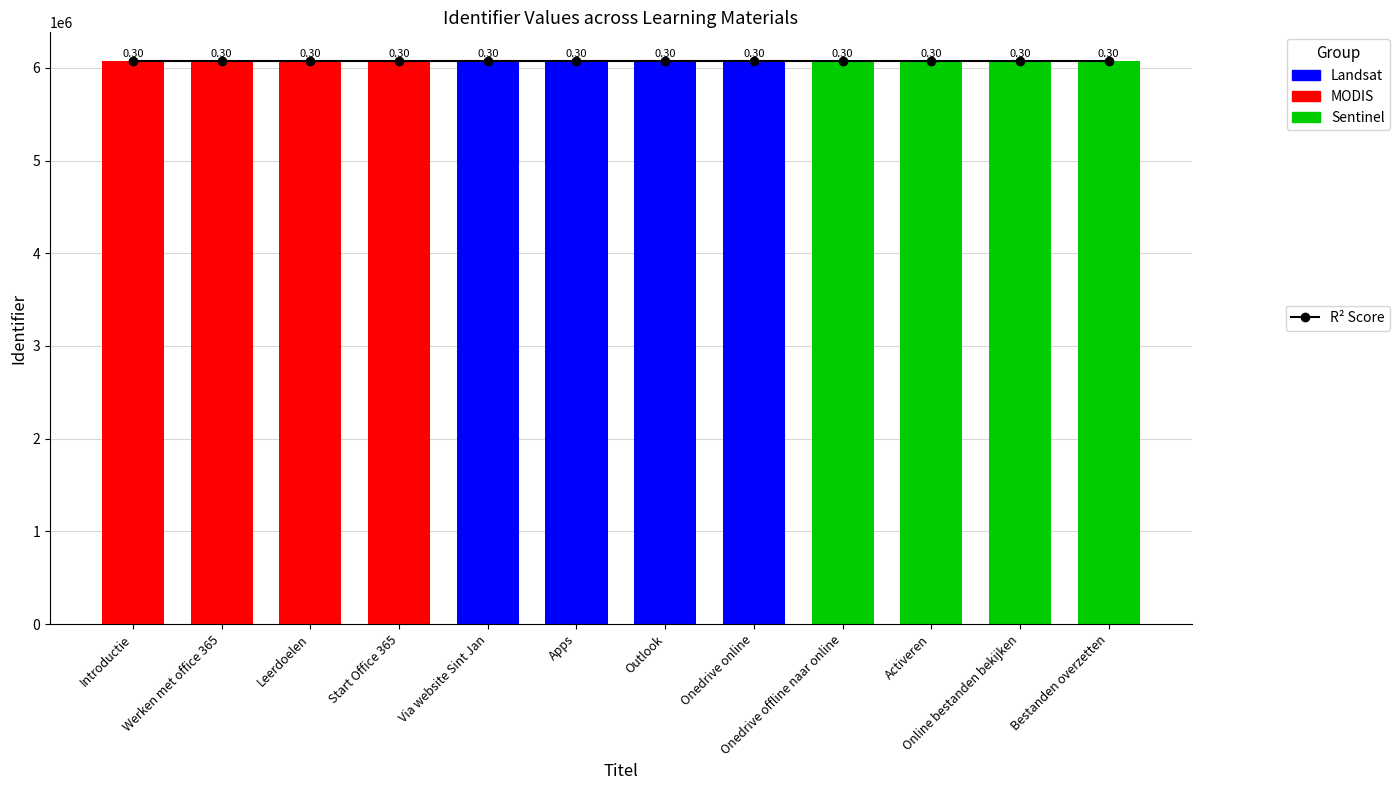

What is the approximate value at Bestanden overzetten, to the nearest 5?

6079940